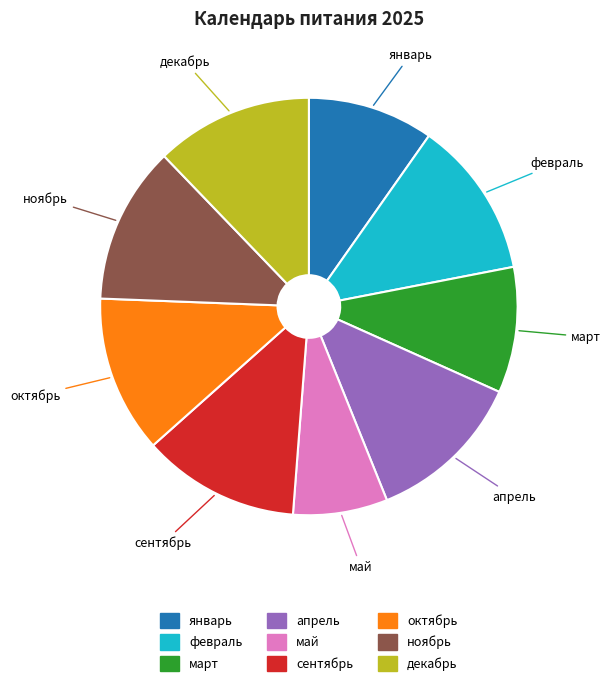

Count the number of slices in the pie.

9